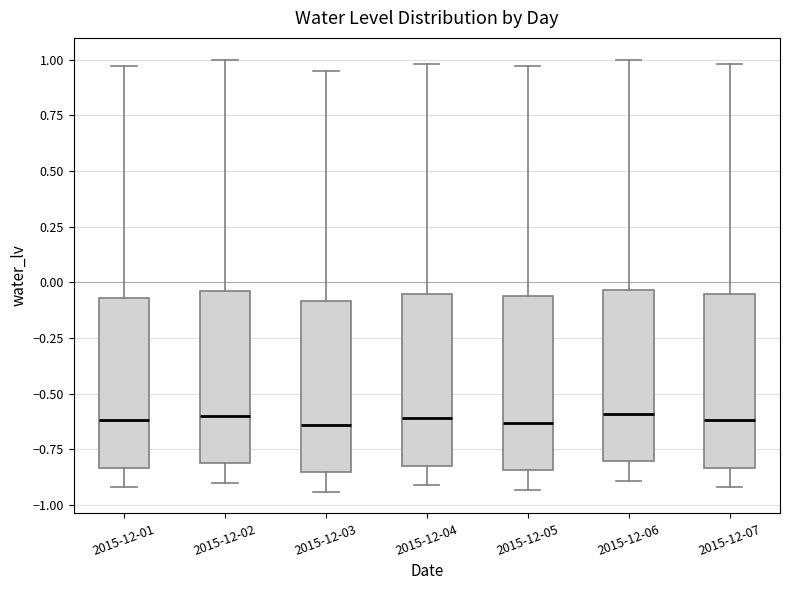

Reading left to right, read every box against the y-axis: the position of its median line, the range the box covers, and the ends of its whiskers. The values are not printed on the chart, so give them approximately, as read against the axis.

2015-12-01: median -0.60, box -0.85 to -0.05, whiskers -0.90 to 0.95
2015-12-02: median -0.60, box -0.80 to -0.05, whiskers -0.90 to 1.00
2015-12-03: median -0.65, box -0.85 to -0.10, whiskers -0.95 to 0.95
2015-12-04: median -0.60, box -0.80 to -0.05, whiskers -0.90 to 1.00
2015-12-05: median -0.65, box -0.85 to -0.05, whiskers -0.95 to 0.95
2015-12-06: median -0.60, box -0.80 to -0.05, whiskers -0.90 to 1.00
2015-12-07: median -0.60, box -0.85 to -0.05, whiskers -0.90 to 1.00